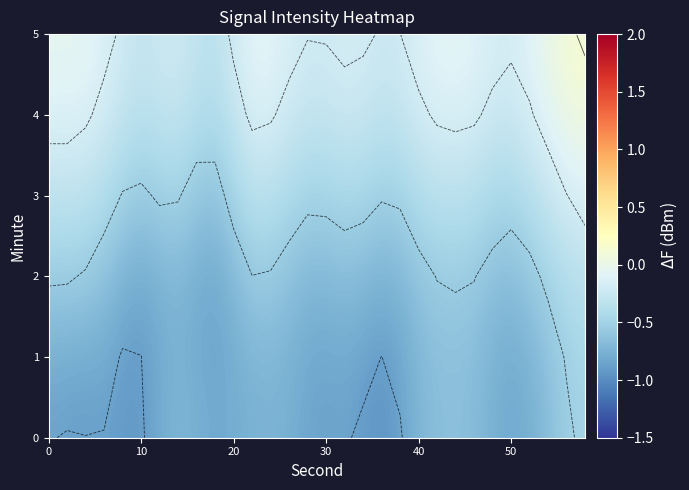

At how many categories does at least one series exceed 0?

2